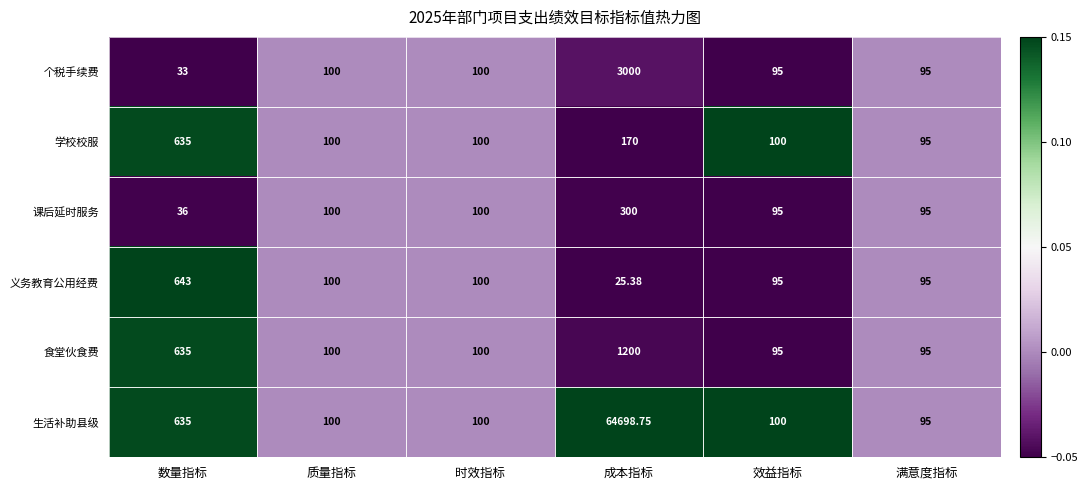

How many data points does each series have?

6